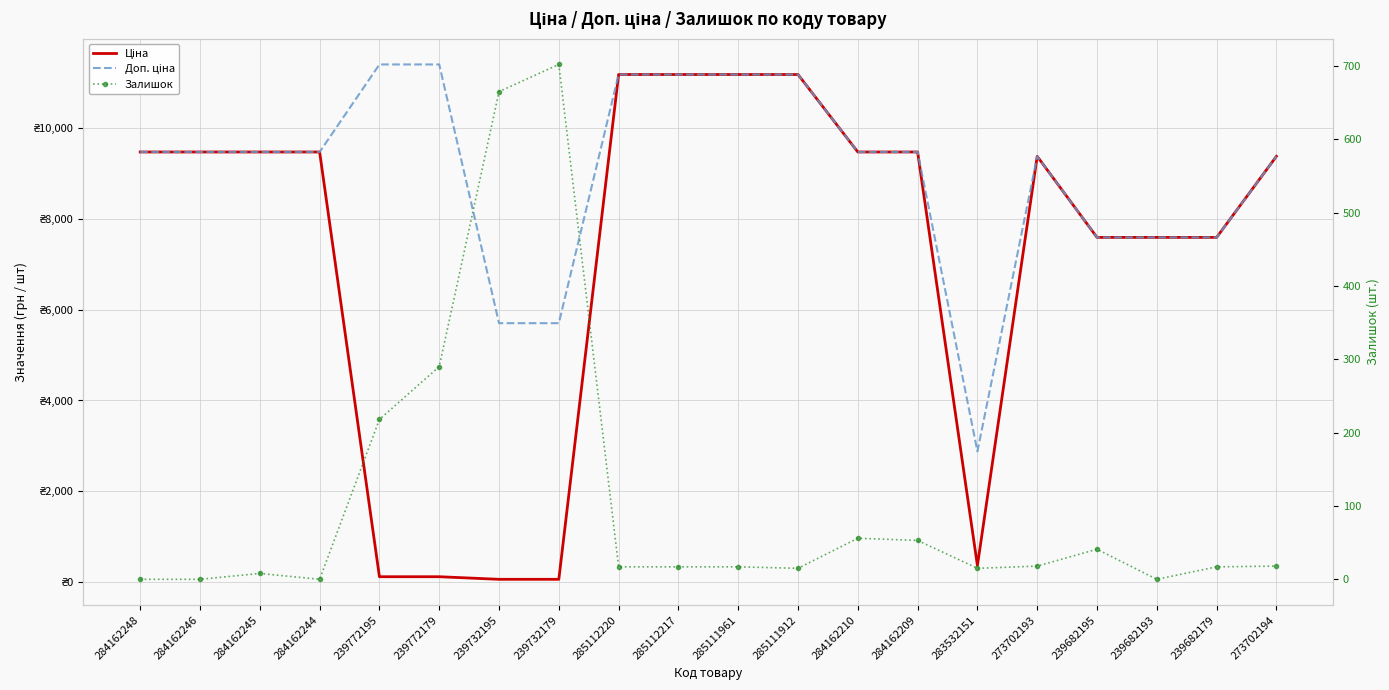

Between 283532151 and 285112217, which is larger?

285112217